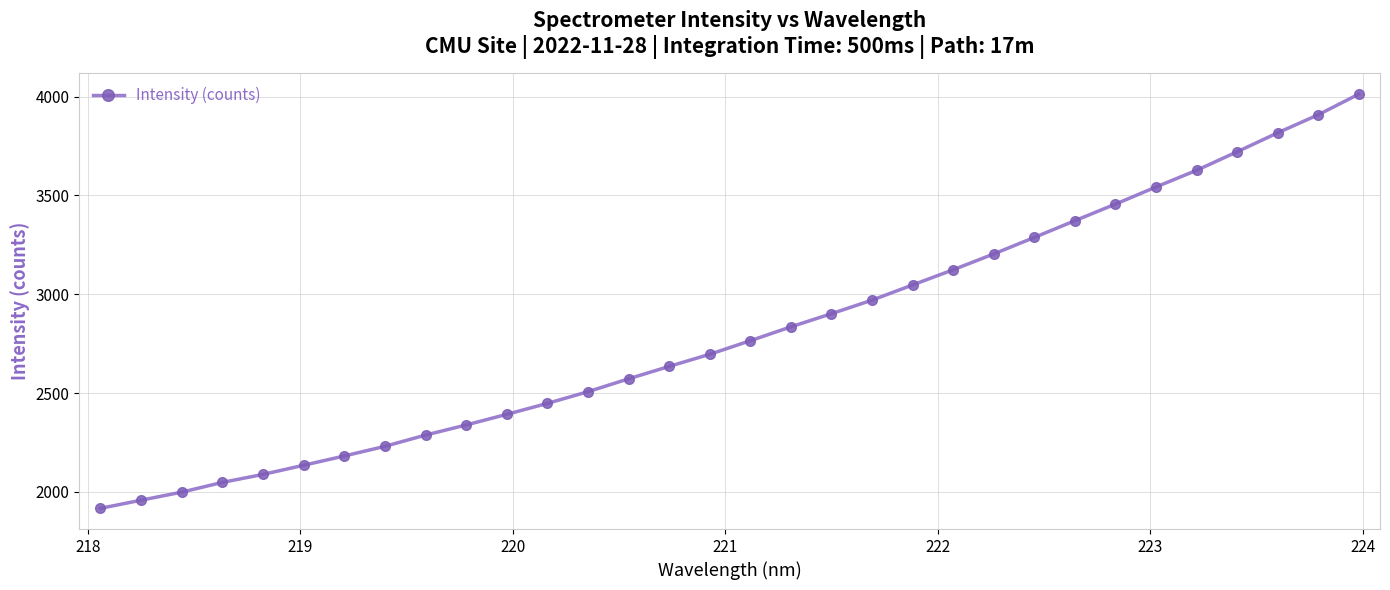

What is the value of the 19th point from the left?

2902.0